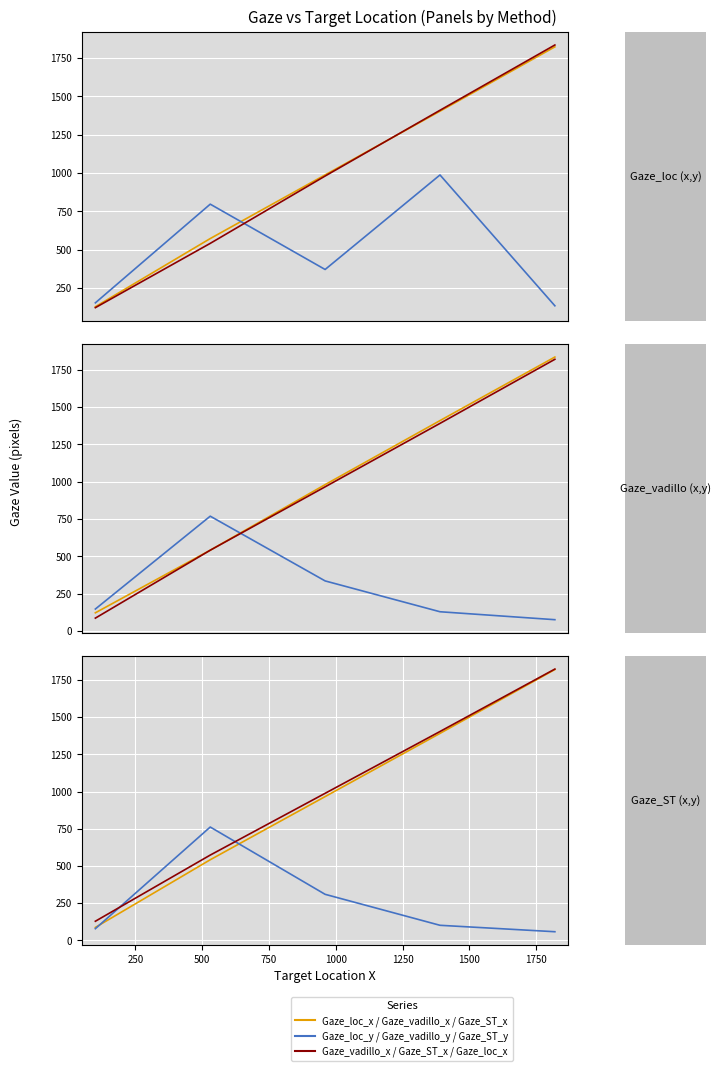

Is the value of Gaze_loc_x at 500 greater than the value of Gaze_vadillo_x at 0?

Yes